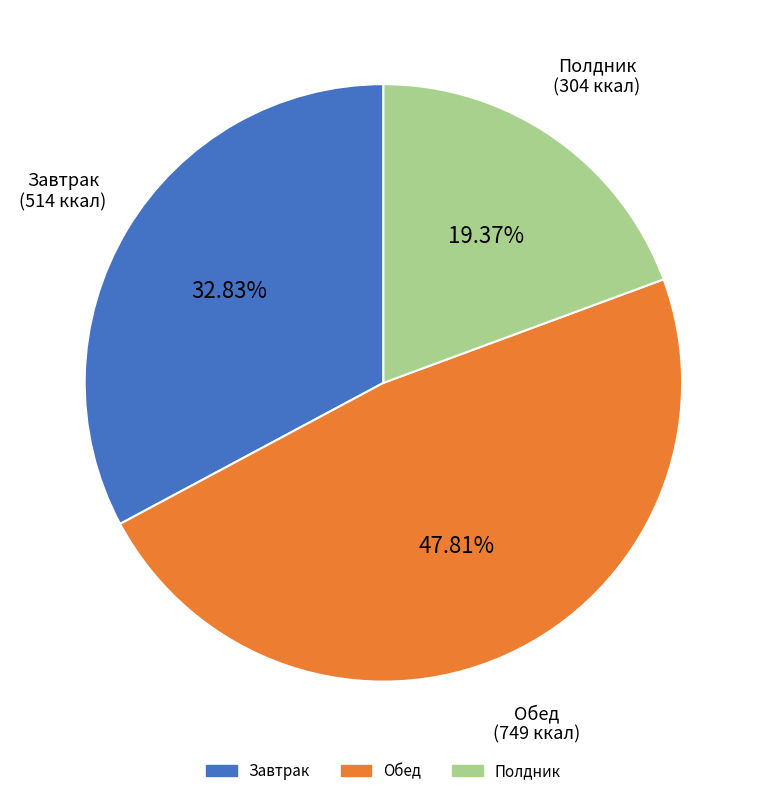

Is there a majority slice in this chart?

No